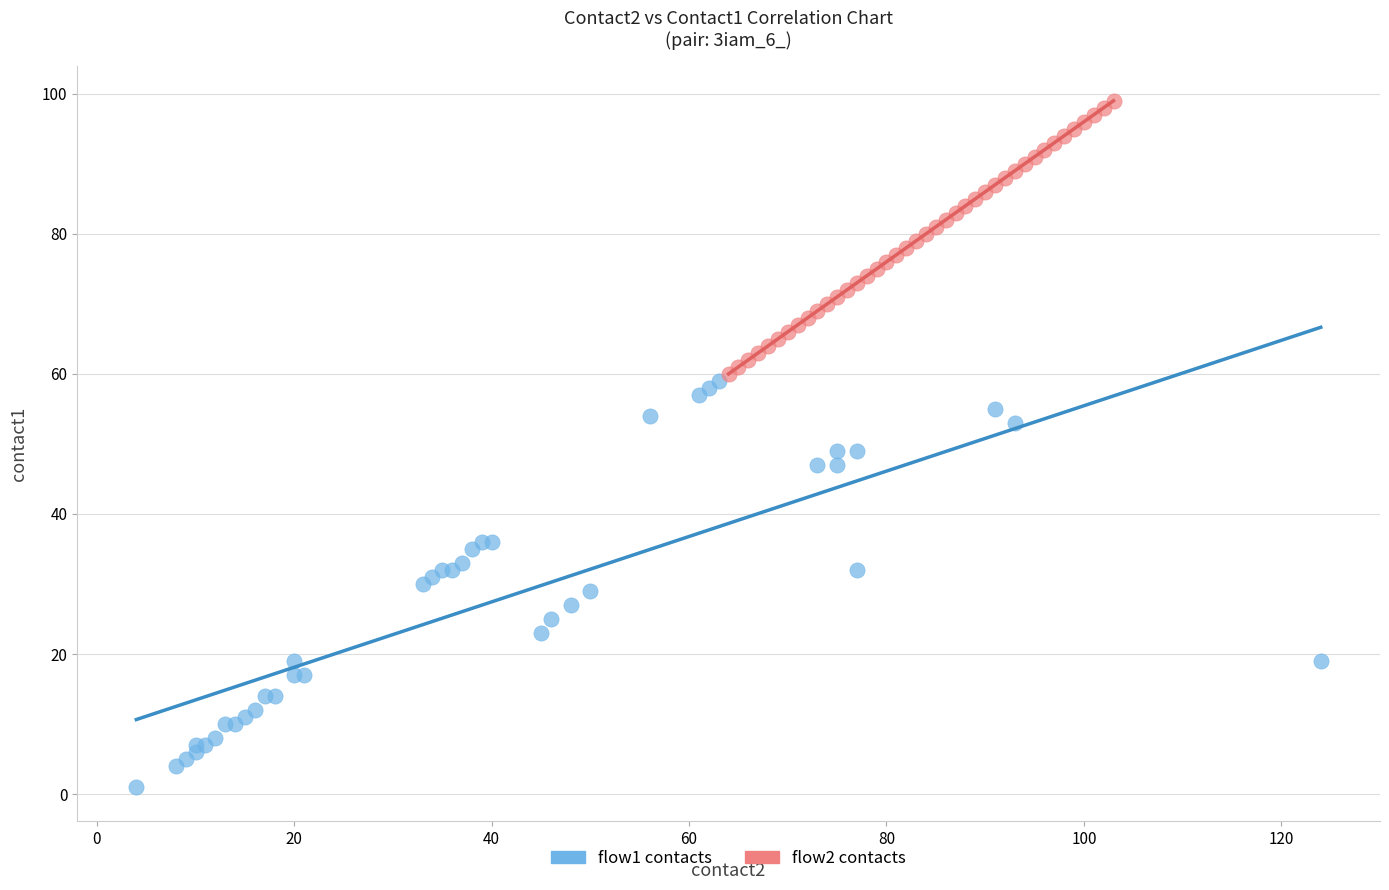

Which series reaches the minimum Y coordinate?

flow1 contacts